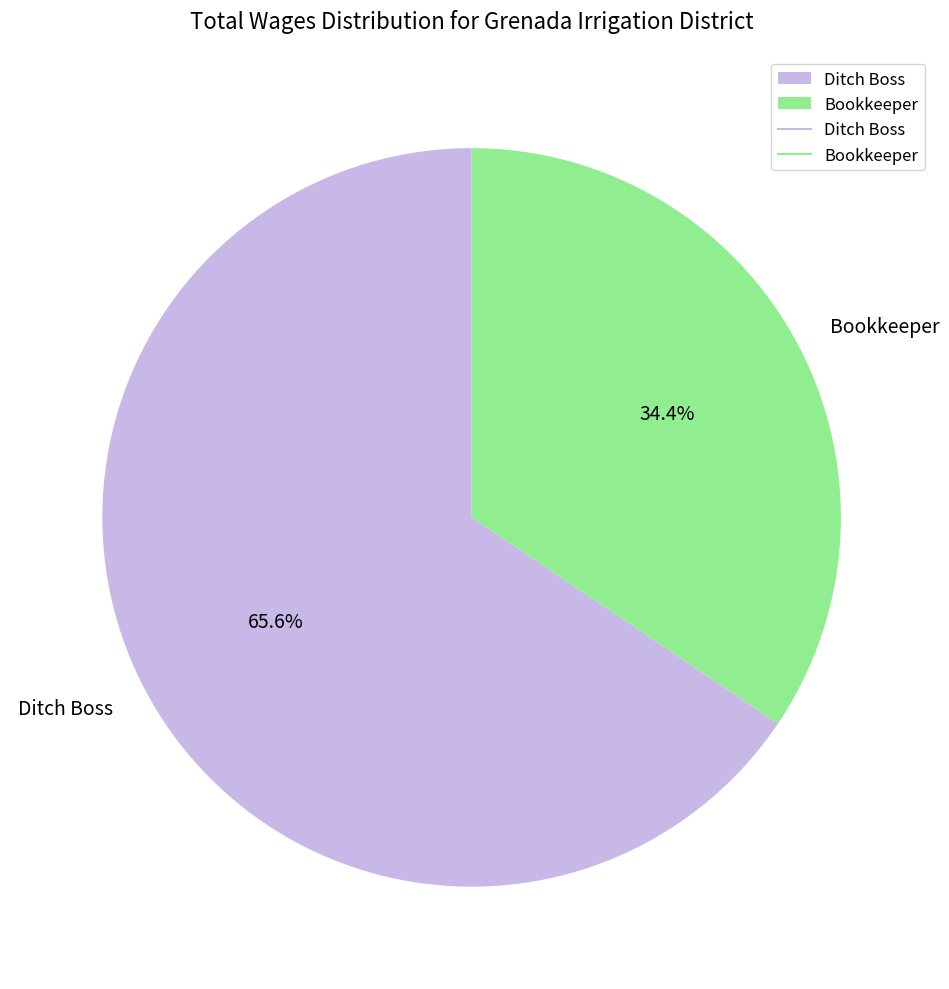

What percentage is the Ditch Boss slice, to the nearest percent?

66%